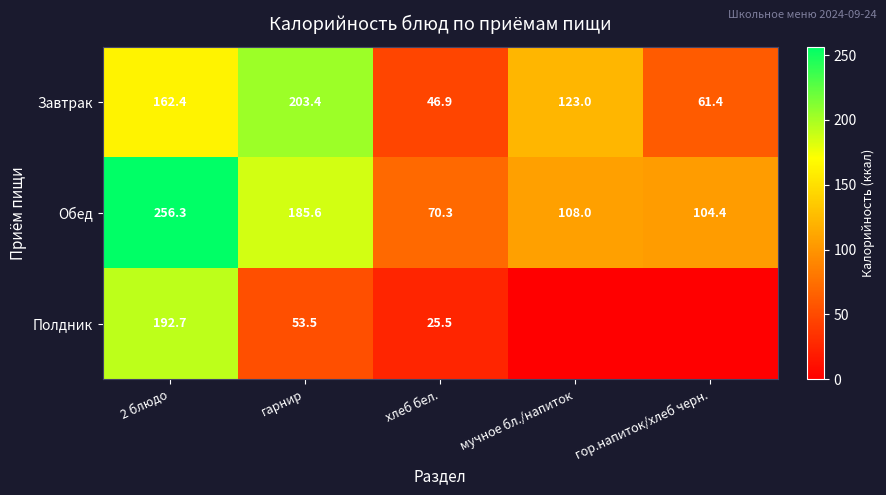

What is the sum of the Завтрак values at хлеб бел. and мучное бл./напиток?

169.9